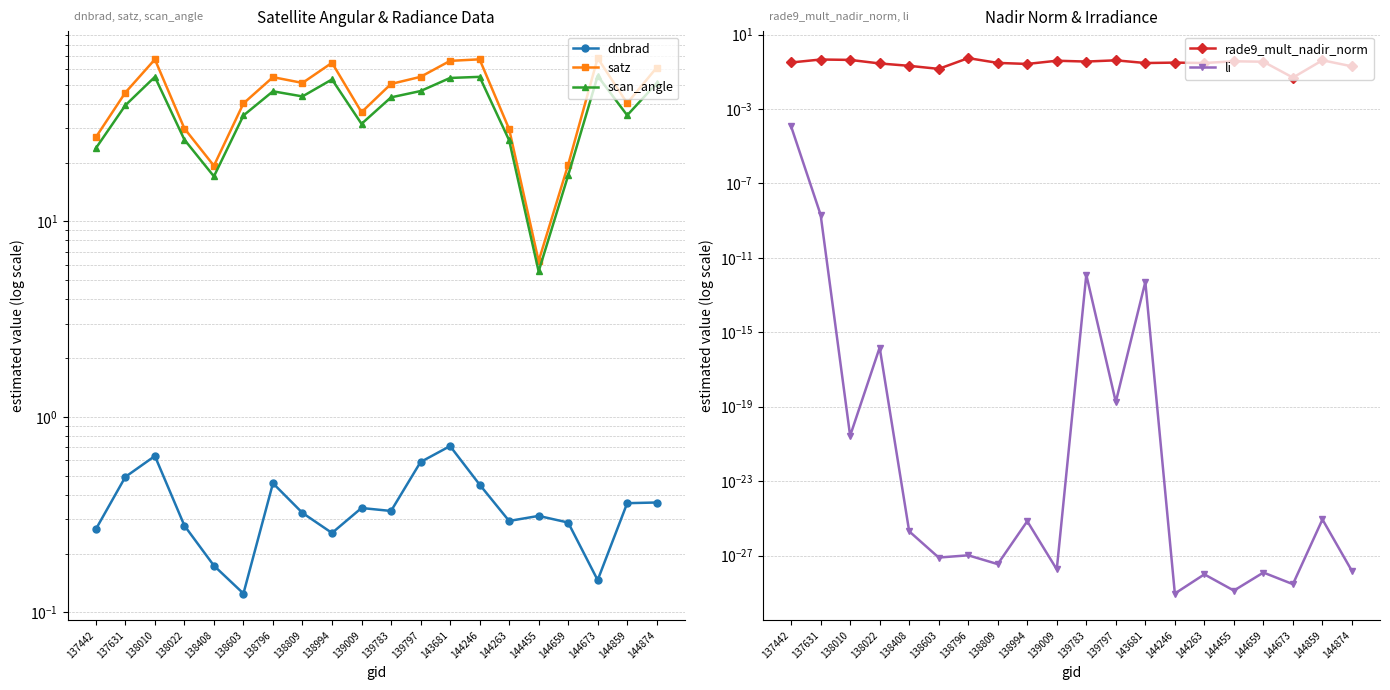

What are all the series names shown in the legend?

dnbrad, satz, scan_angle, rade9_mult_nadir_norm, li